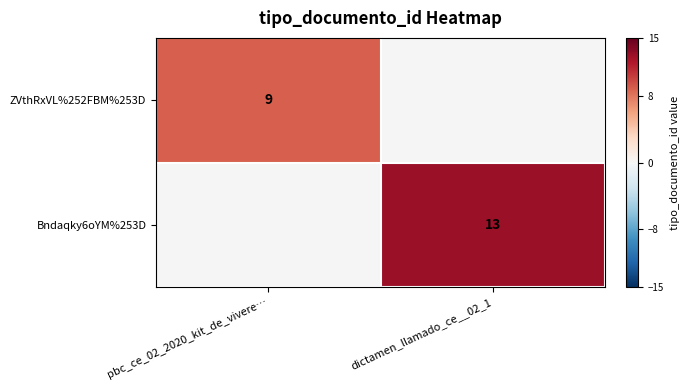

True or false: ZVthRxVL%252FBM%253D has a value of 16 at pbc_ce_02_2020_kit_de_vivere….

False